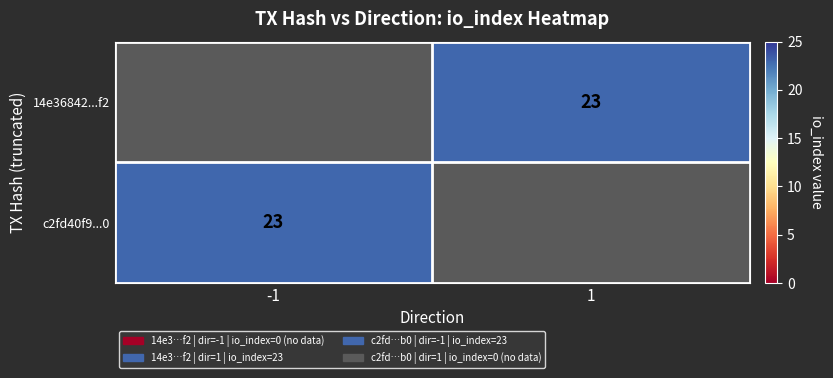

The value of 14e36842...f2 at 1 is 23. True or false?

True